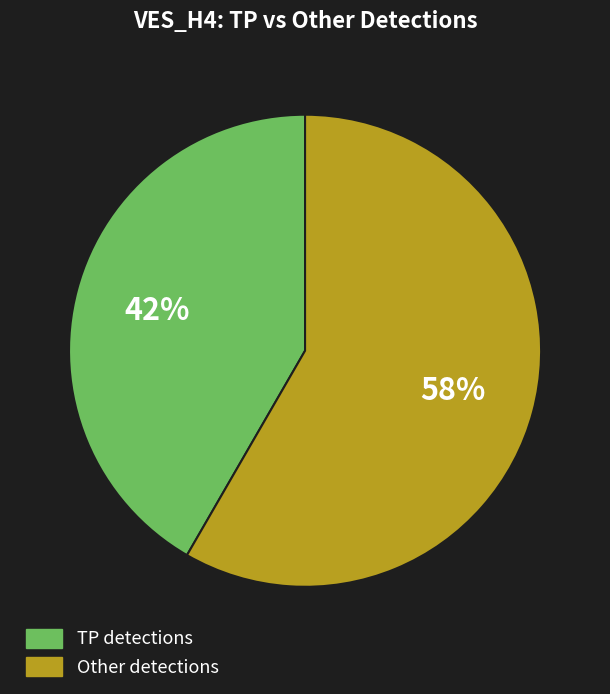

Combined, do TP detections and Other detections account for over 50%?

Yes